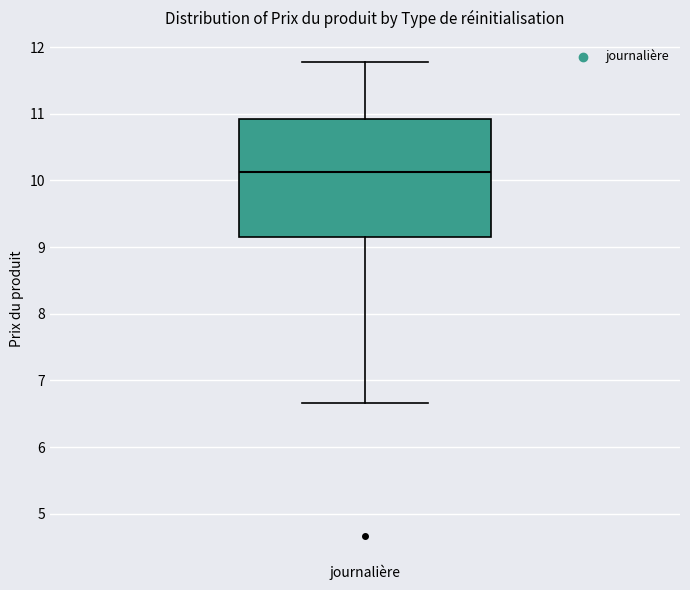

Transcribe this box plot: give where the median line is, the range the box spans, and where the two whiskers end, as read against the y-axis. The values are not printed on the chart, so give them approximately, as read against the axis.

median 10.1, box 9.1 to 10.9, whiskers 6.7 to 11.8